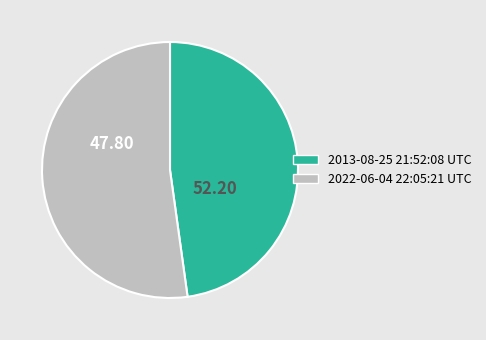

What is the majority slice?

2022-06-04 22:05:21 UTC